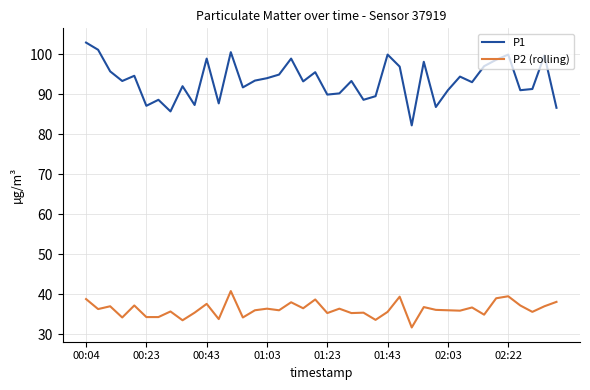

Which series has the widest spread of values?

P1